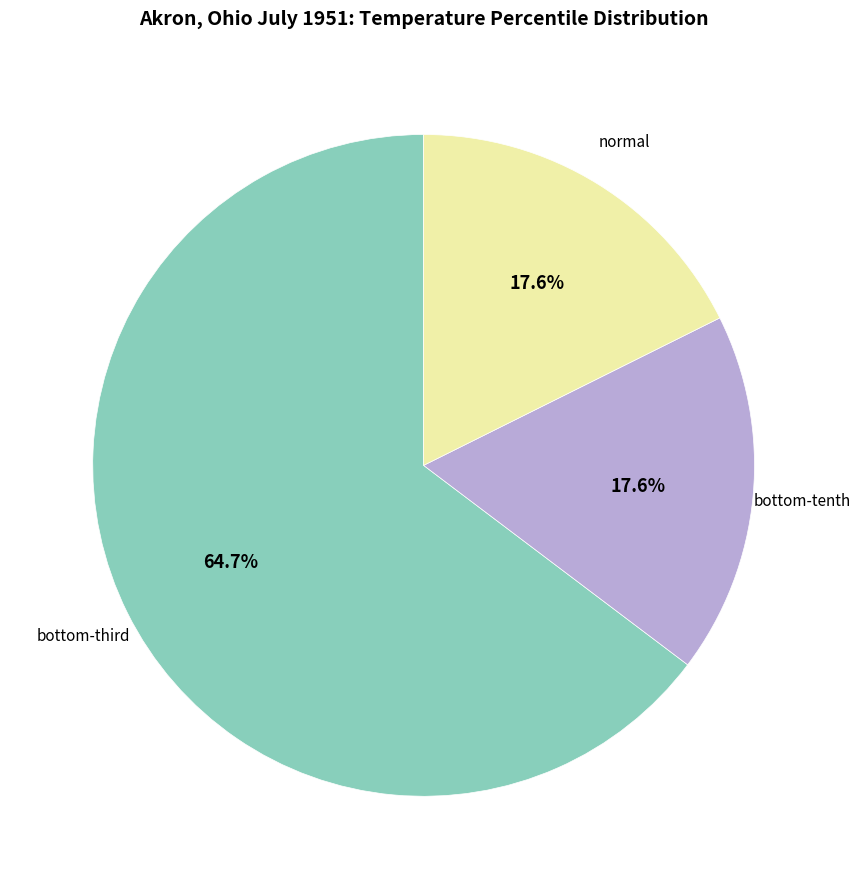

Is there a majority slice in this chart?

Yes